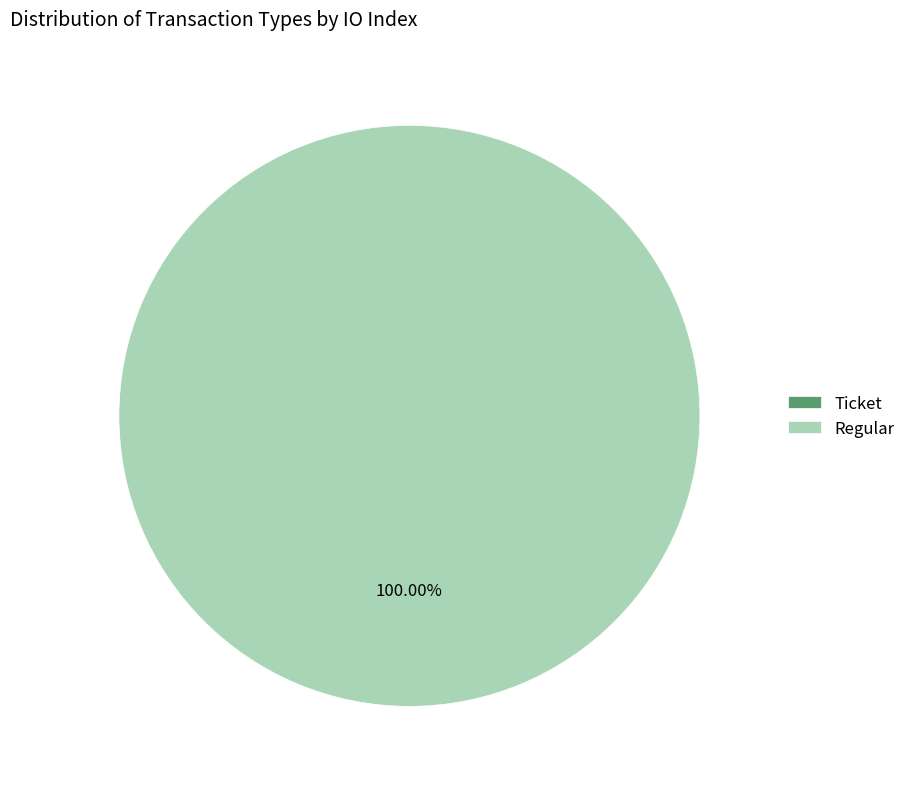

Which category has the biggest portion of the pie?

Regular